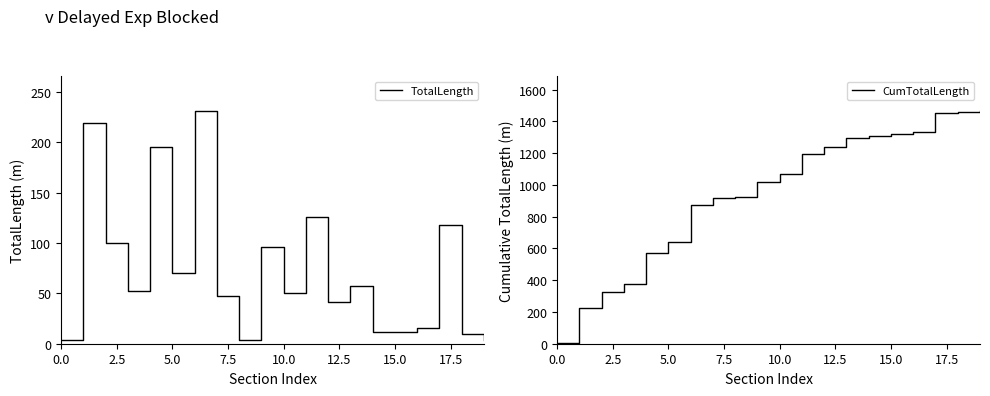

What are all the series names shown in the legend?

TotalLength, CumTotalLength